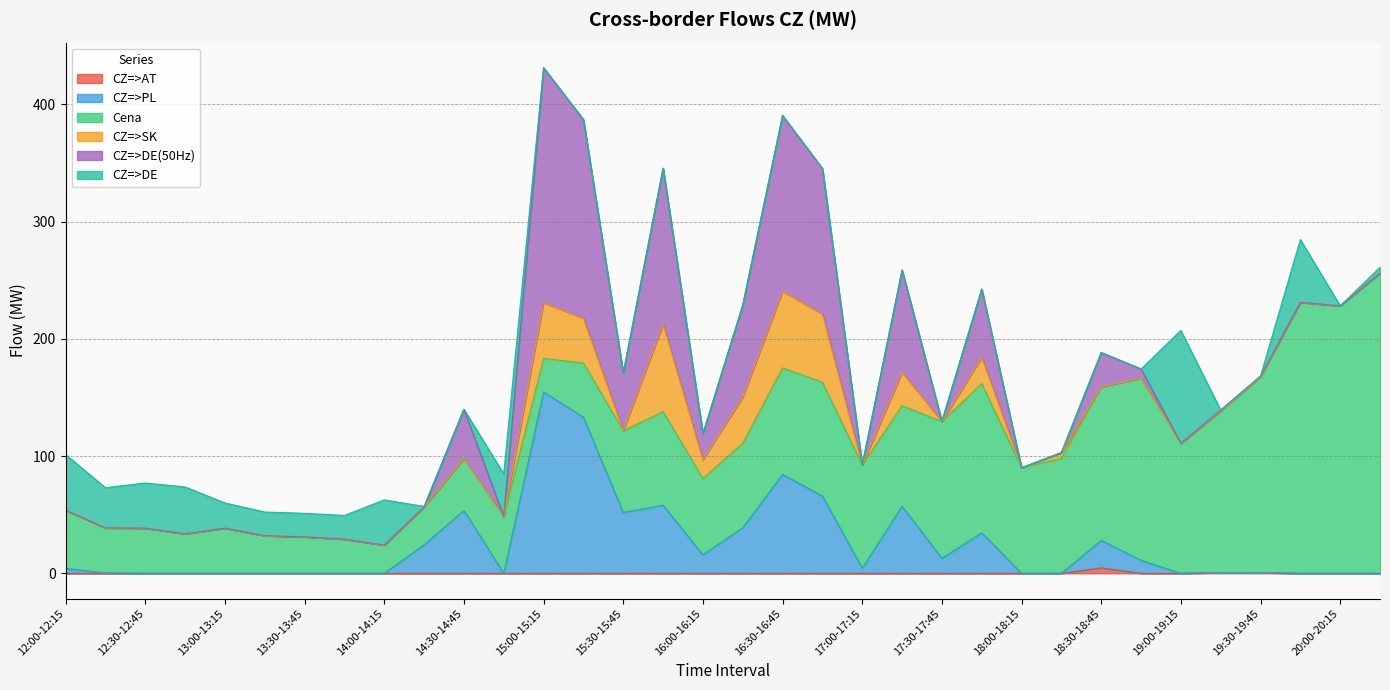

How many positive values does the CZ=>DE(50Hz) series have?

15